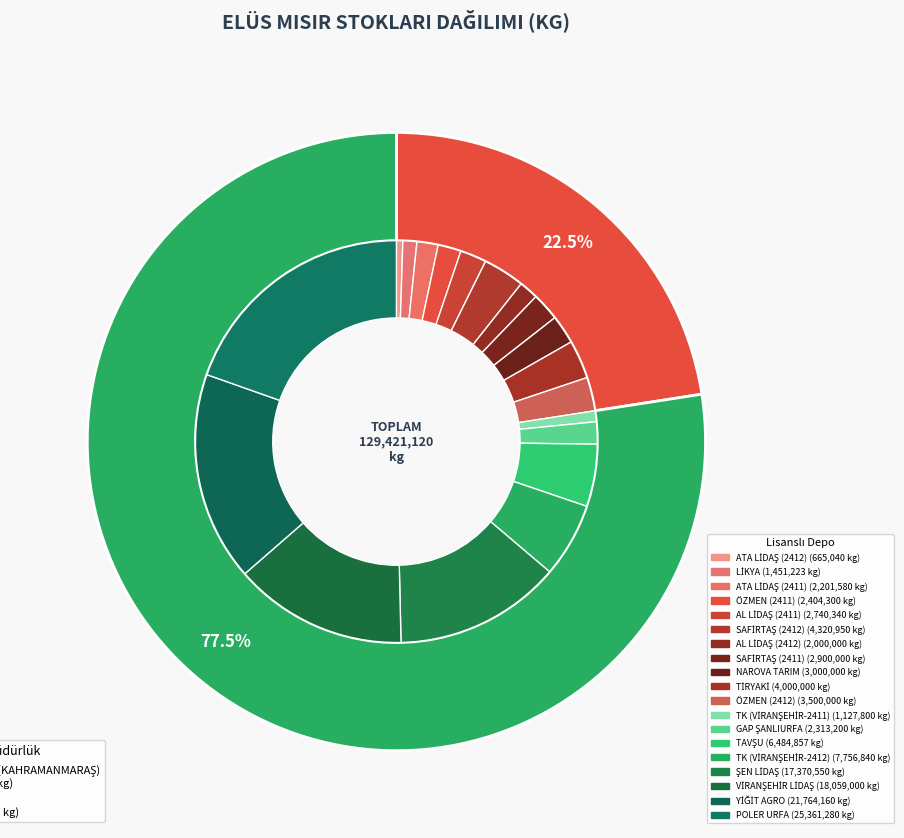

Count the number of slices in the pie.

2